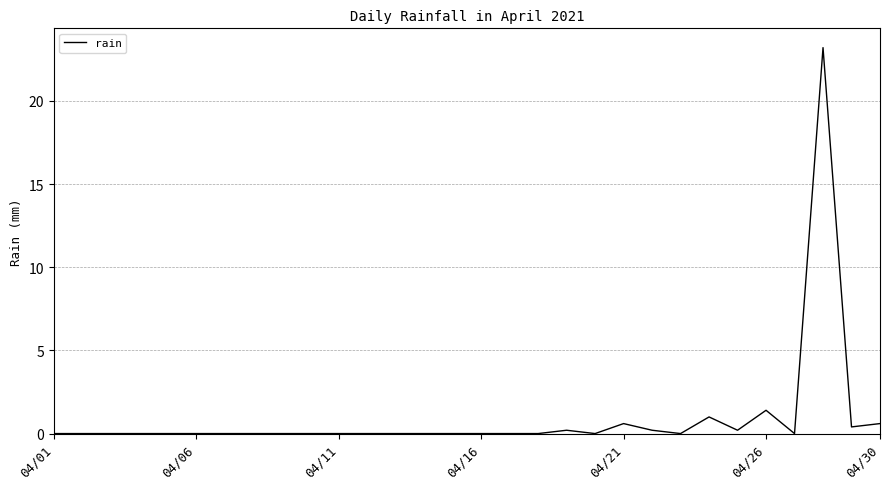

What is the maximum value shown in the chart?

23.2